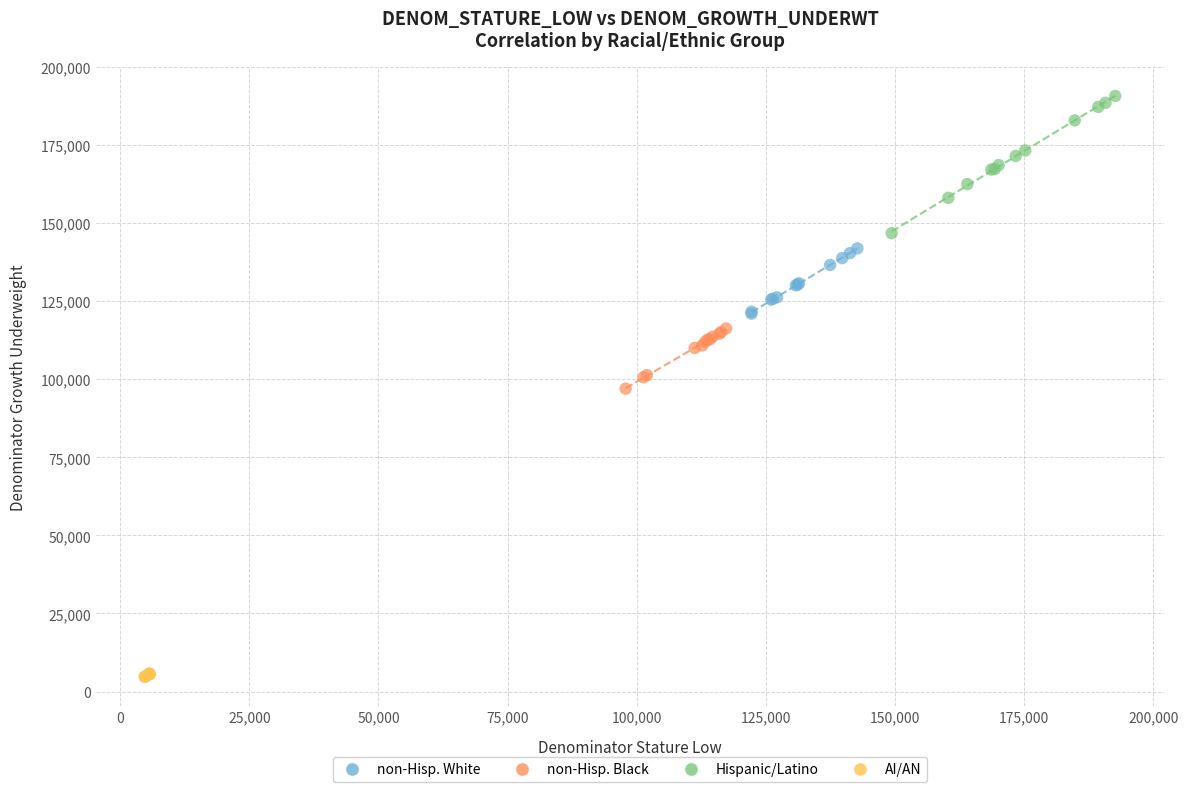

Which series contains the lowest Y value?

AI/AN